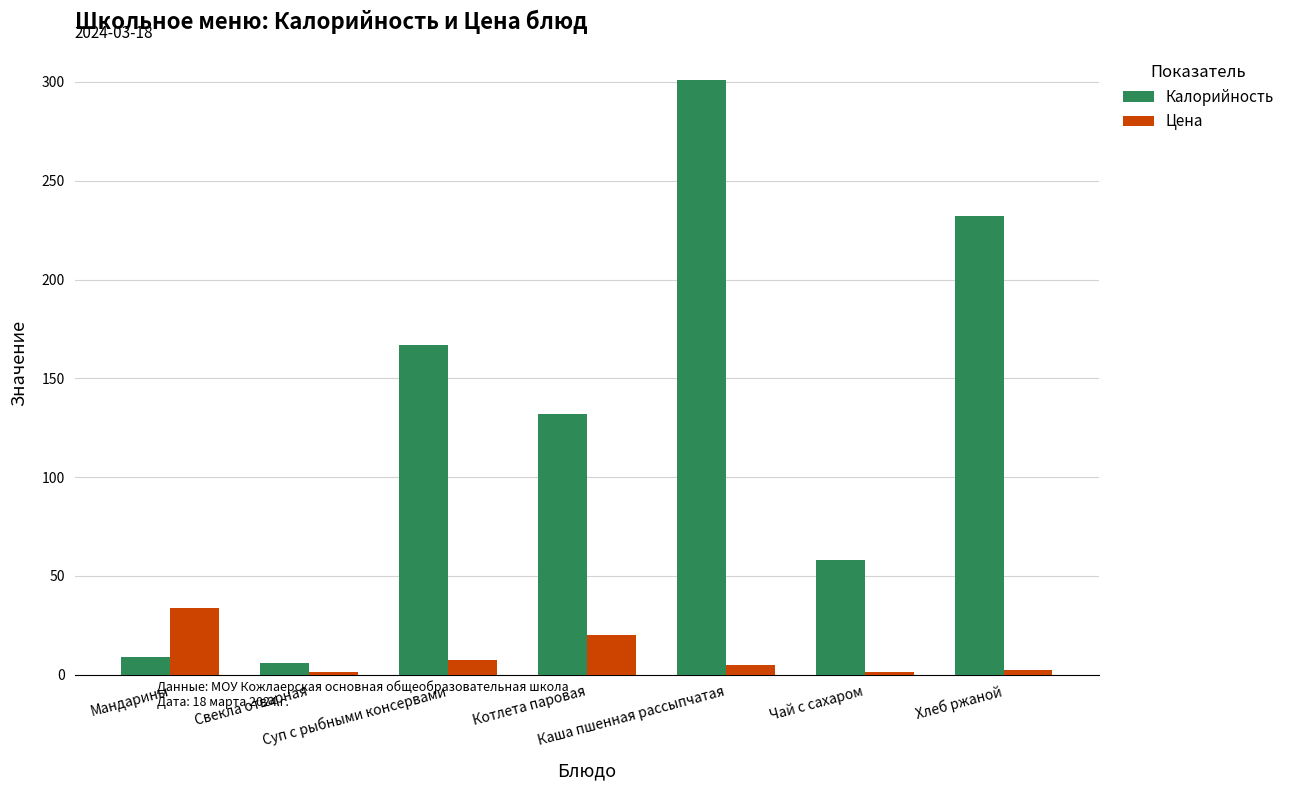

What is the sum of all Цена values?

72.1